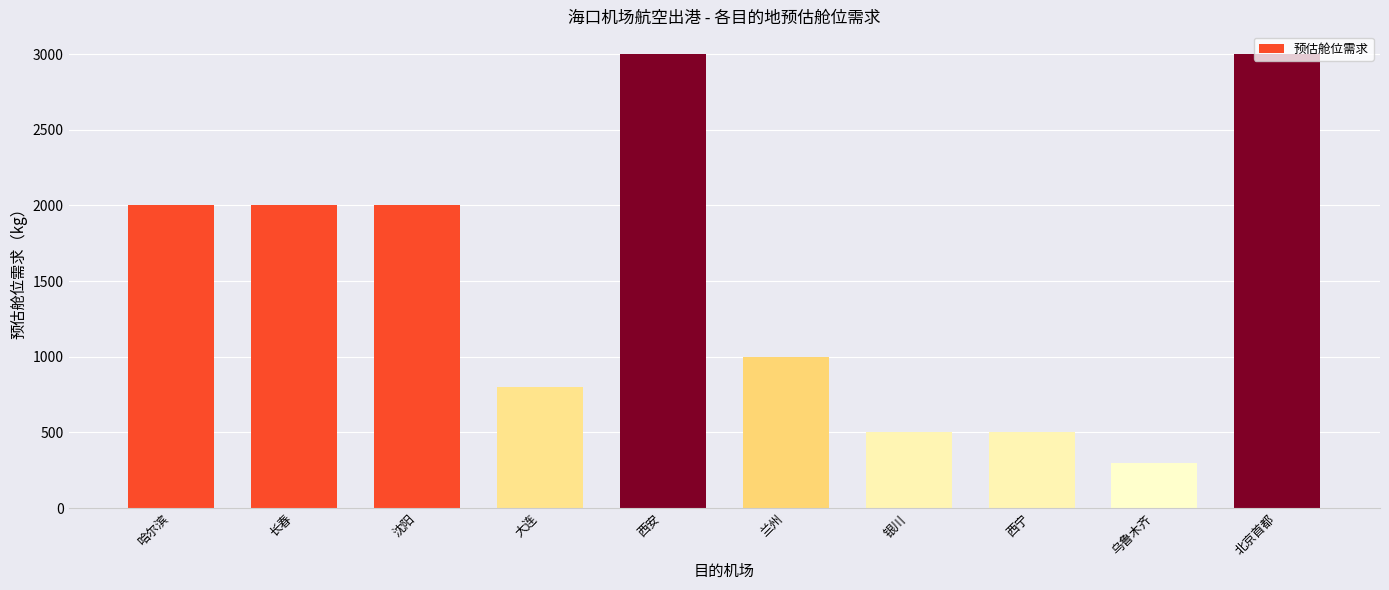

What is the value of the 1st bar from the left?

2000